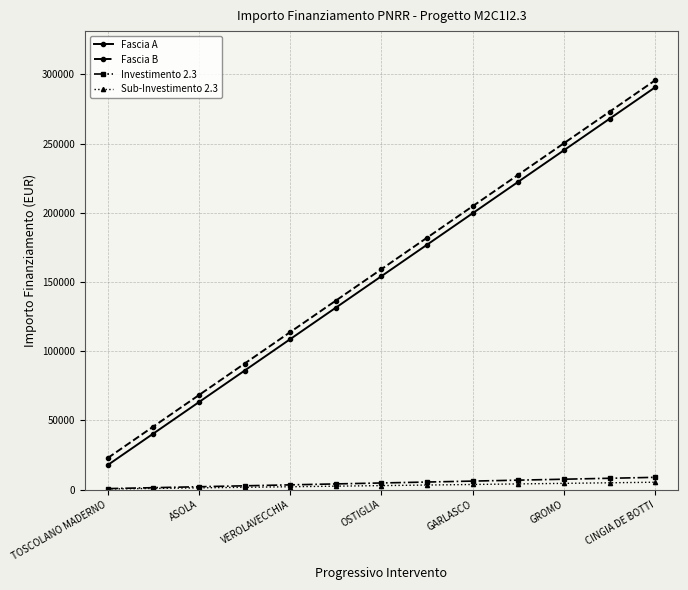

What is the difference between the maximum and minimum values in the Sub-Investimento 2.3 series?

4894.6